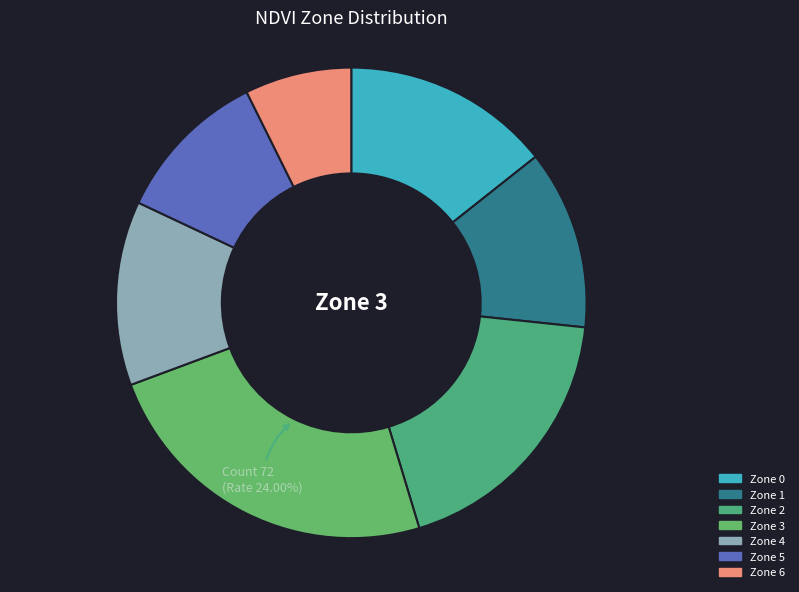

Combined, what portion of the pie is Zone 3 and Zone 1?

36.3%